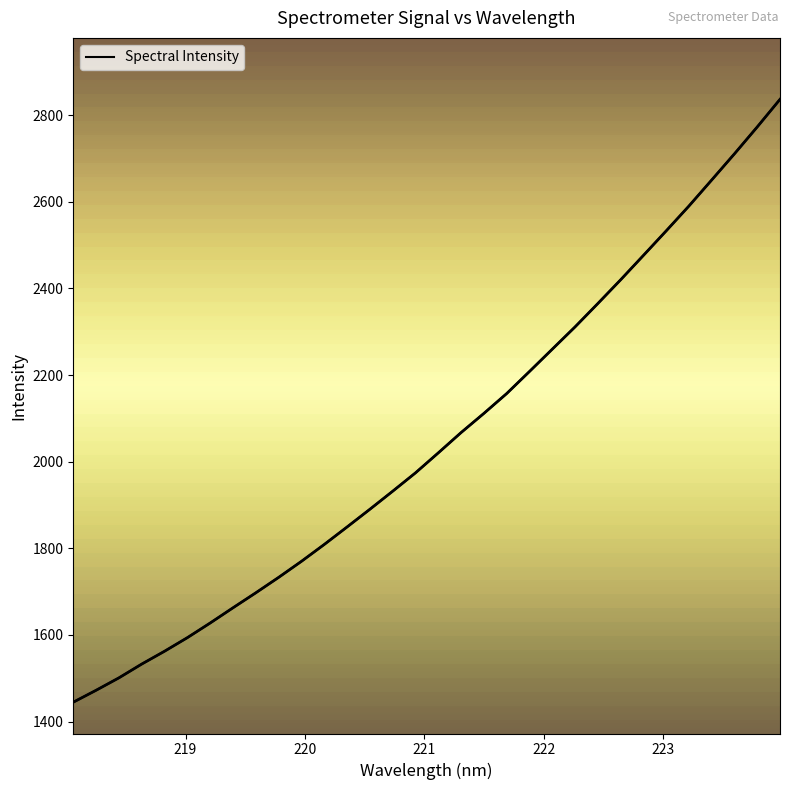

What is the smallest value displayed?

1444.8